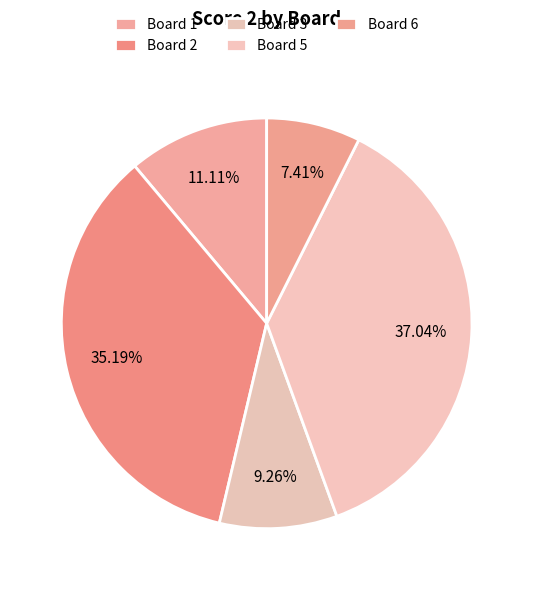

What percentage is NOT represented by Board 1?

88.9%